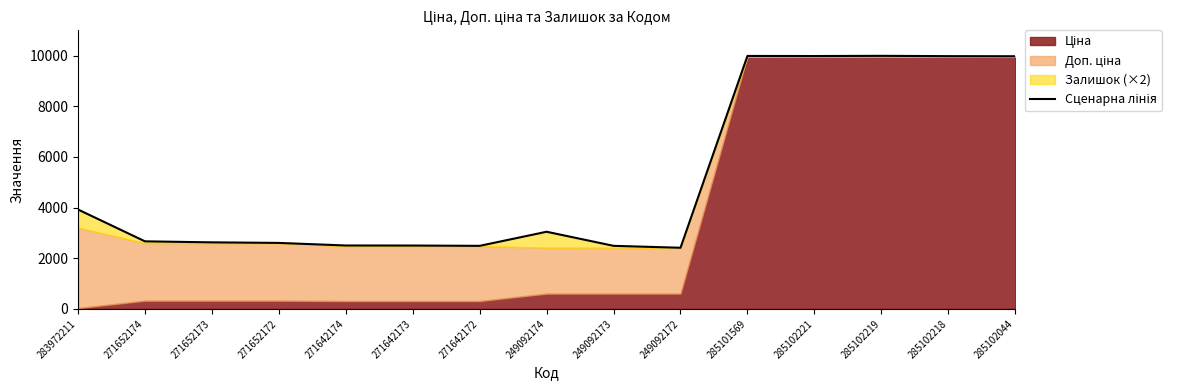

At which category does the data reach its first local peak?

249092174